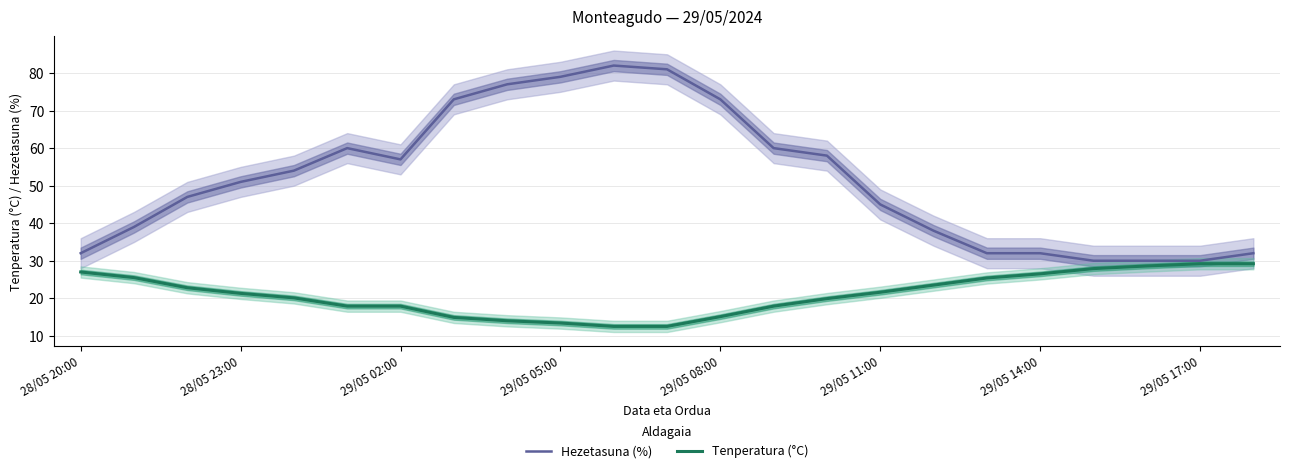

How many data points in Tenperatura (°C) are less than 21?

11